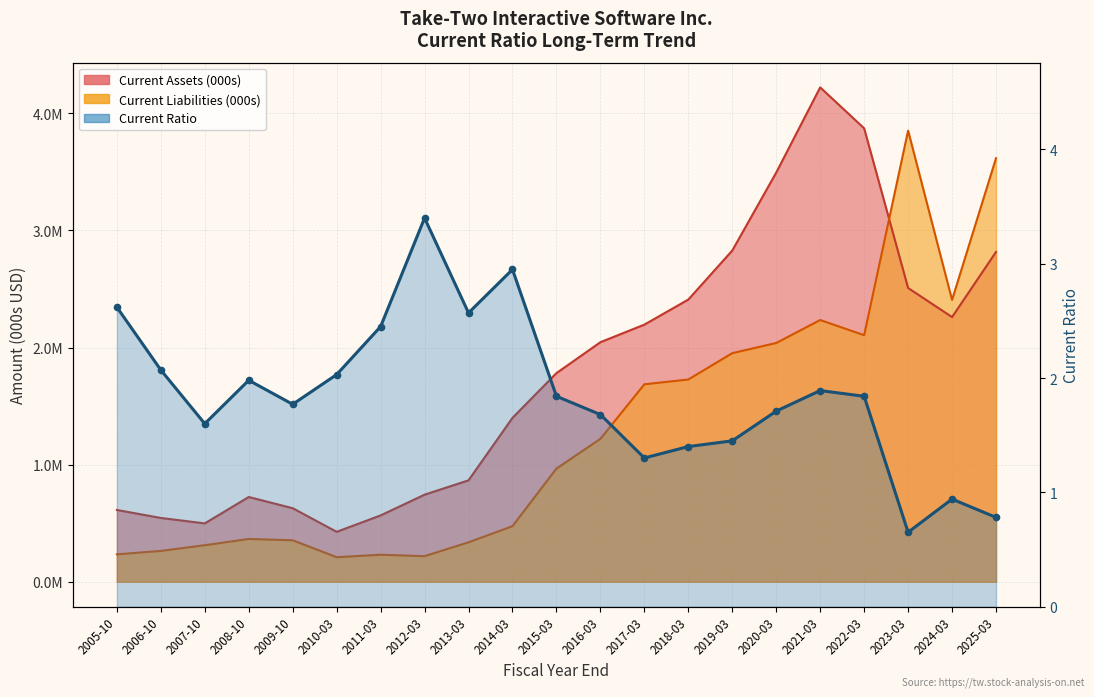

What is the label of the 5th point from the left?

2009-10